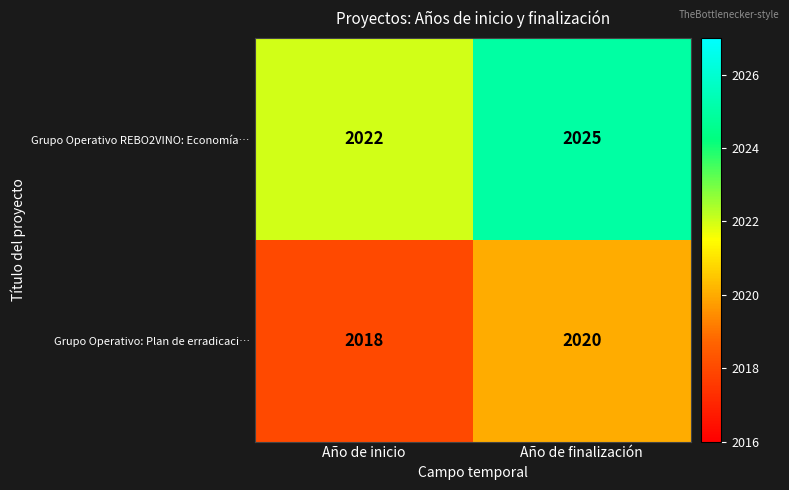

At Año de finalización, list the series in order from smallest to largest.

Grupo Operativo: Plan de erradicaci…, Grupo Operativo REBO2VINO: Economía…